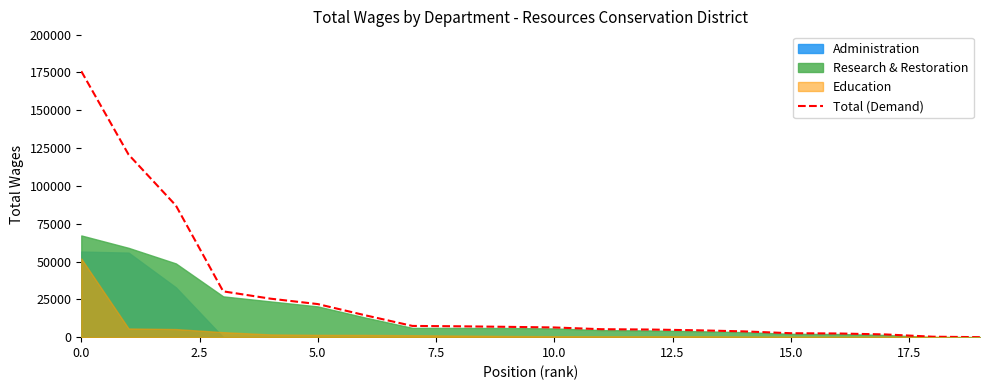

What is the maximum value for Total (Demand)?

175747